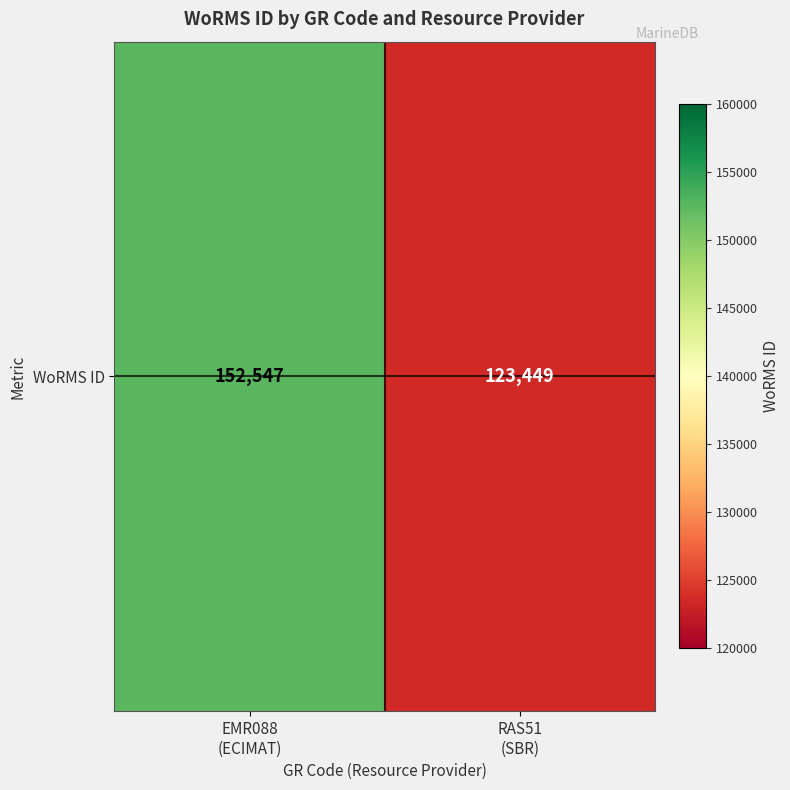

What is the average value?

137998